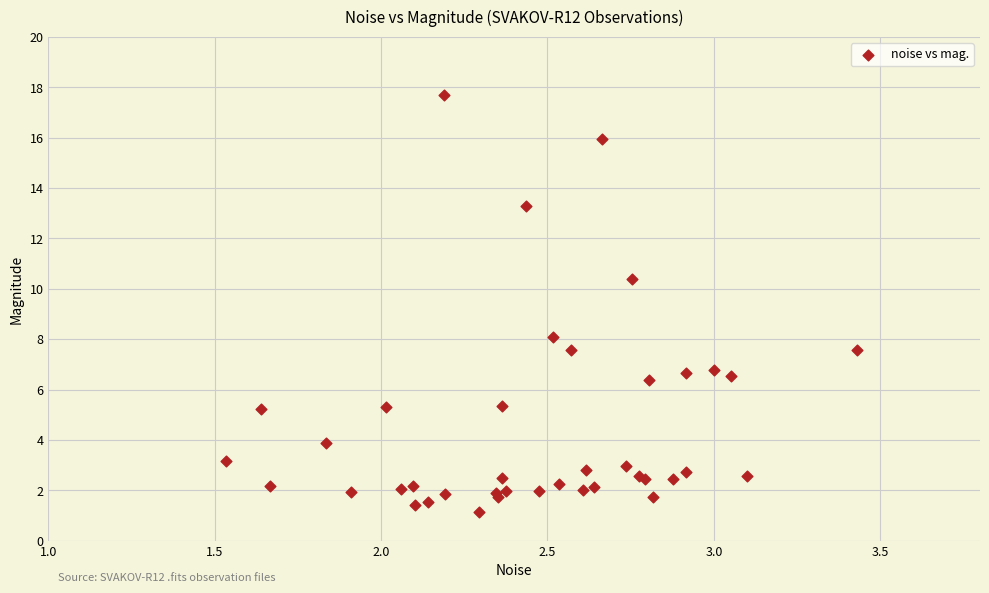

What Y value in the scatter plot is closest to 9?

8.1